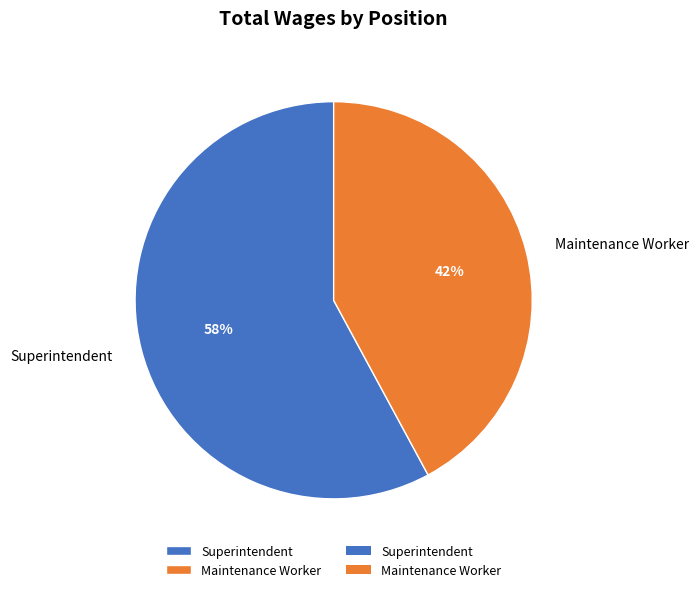

Which slice is the smallest?

Maintenance Worker